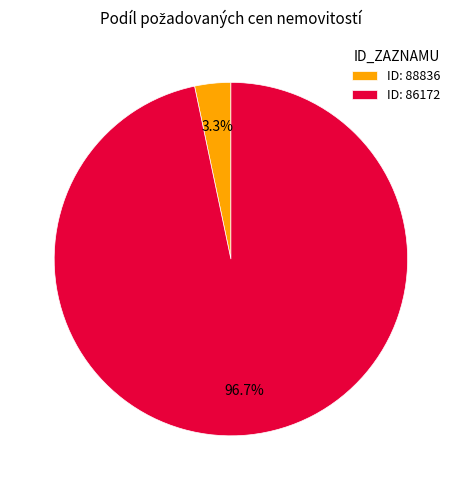

Does ID: 88836 account for over 50% of the chart?

No